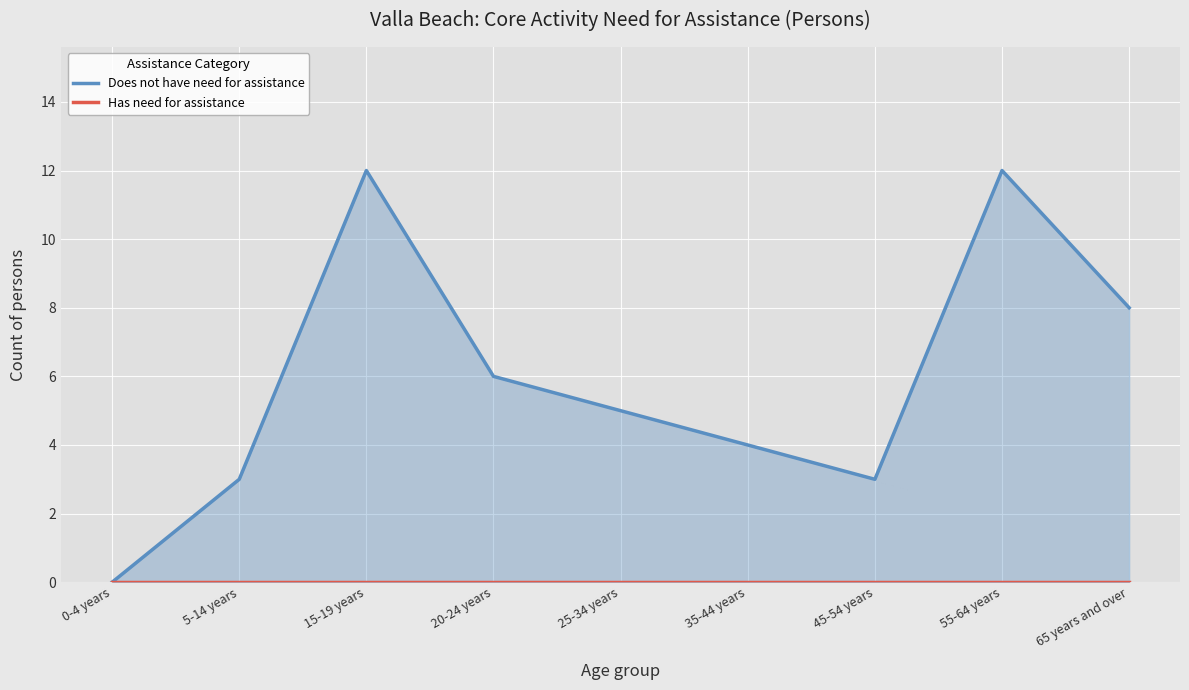

Which series changed the most between 15-19 years and 55-64 years?

Does not have need for assistance